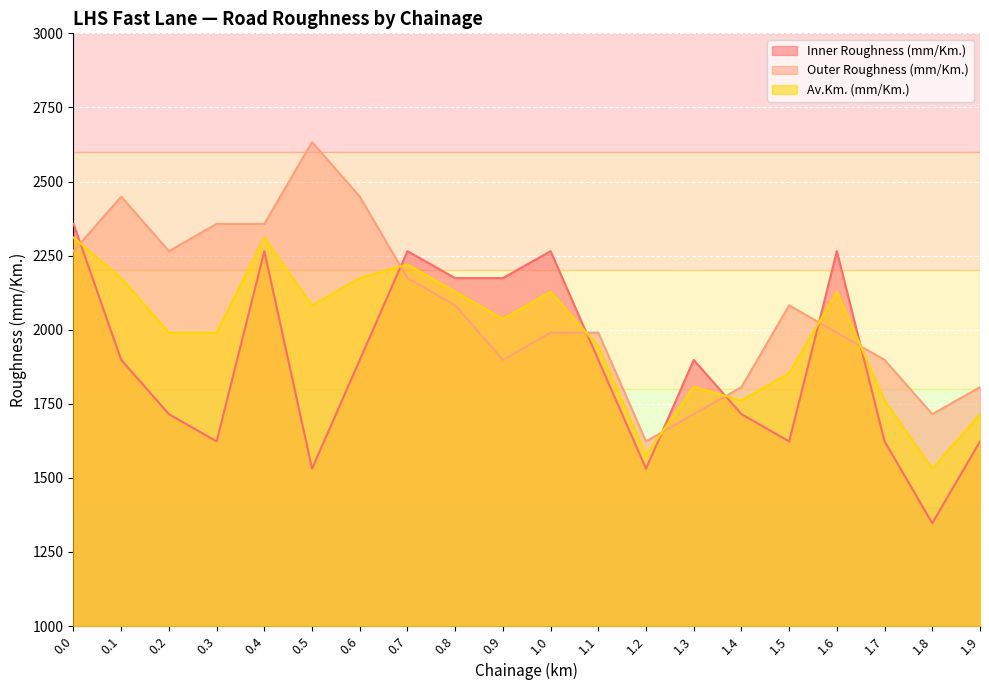

In Av.Km. (mm/Km.), how many points are higher than both neighbors (excluding endpoints)?

5